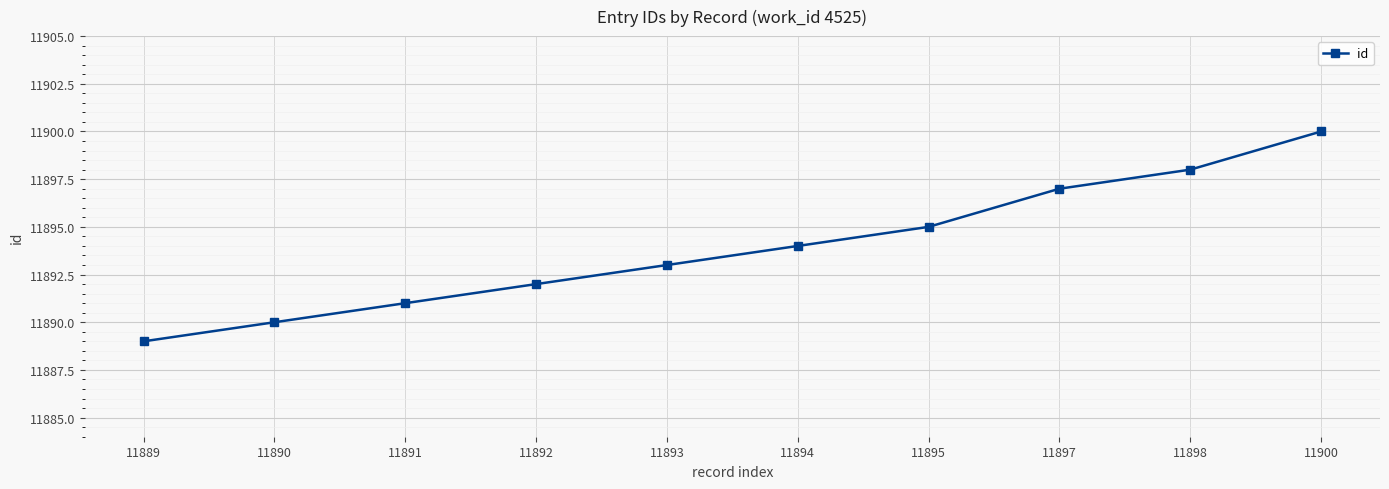

What is the value of the 8th point from the left?

11897